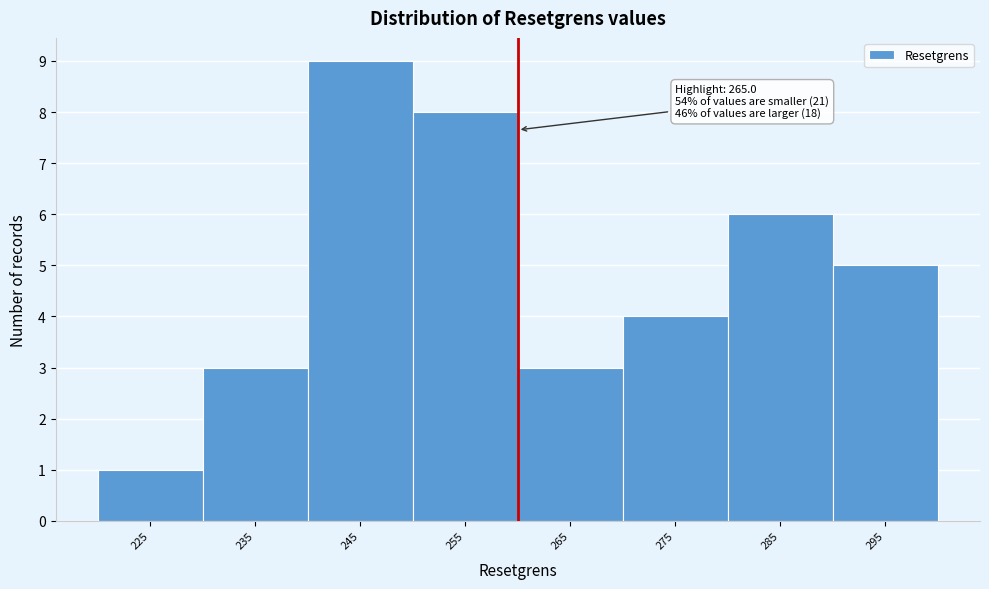

Reading left to right, transcribe all the data shown in this chart.

1	3	9	8	3	4	6	5